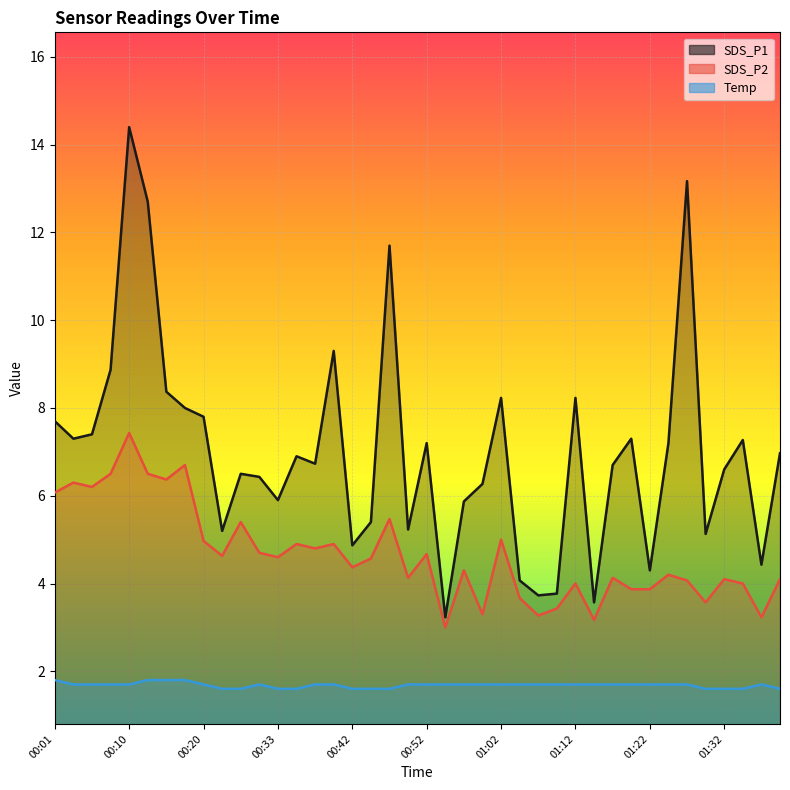

What is the difference between the highest and lowest values at 00:05?

5.7